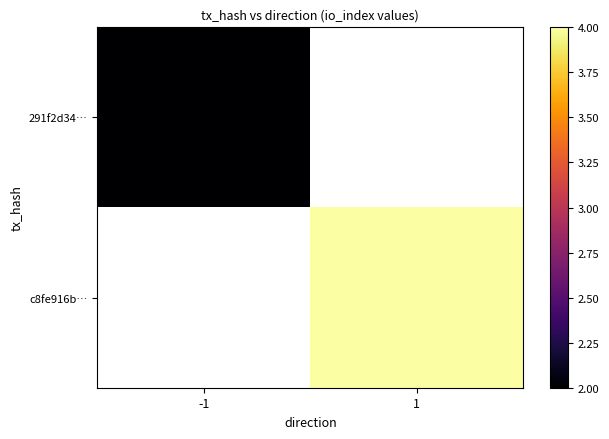

Rank the series by their maximum value, from lowest to highest.

291f2d34…, c8fe916b…